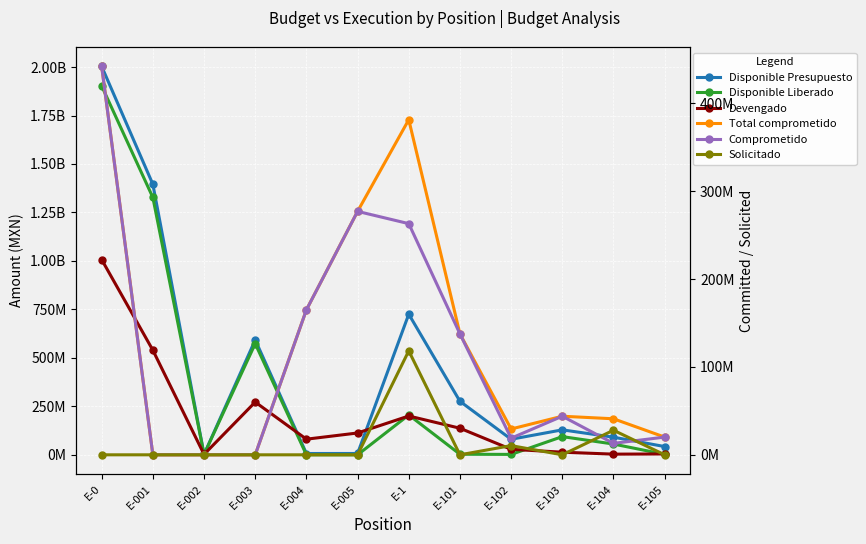

What is the label of the 4th point from the right?

E-102